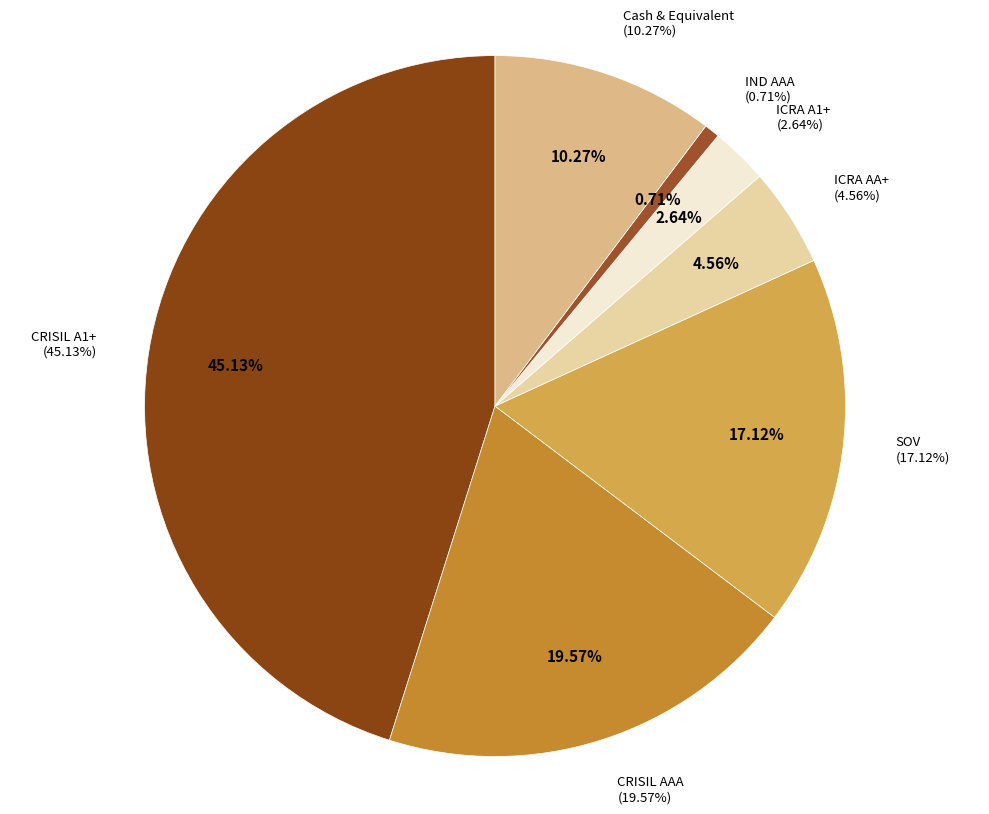

Rank the categories by value from lowest to highest.

IND AAA, ICRA A1+, ICRA AA+, Cash & Equivalent, SOV, CRISIL AAA, CRISIL A1+